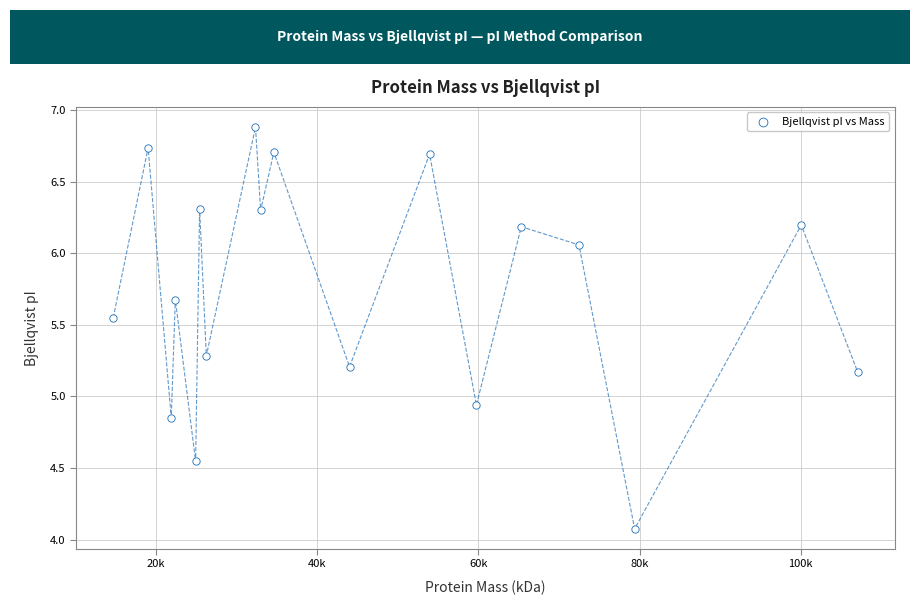

What is the range of Y values (max minus min)?

2.8